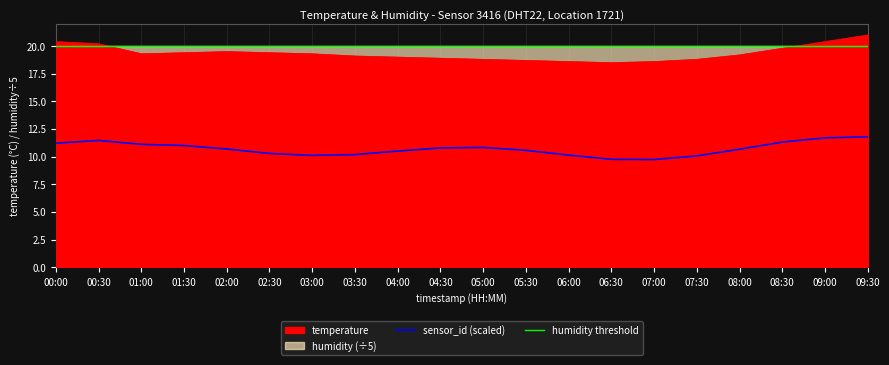

Which series has the widest spread of values?

sensor_id (scaled)